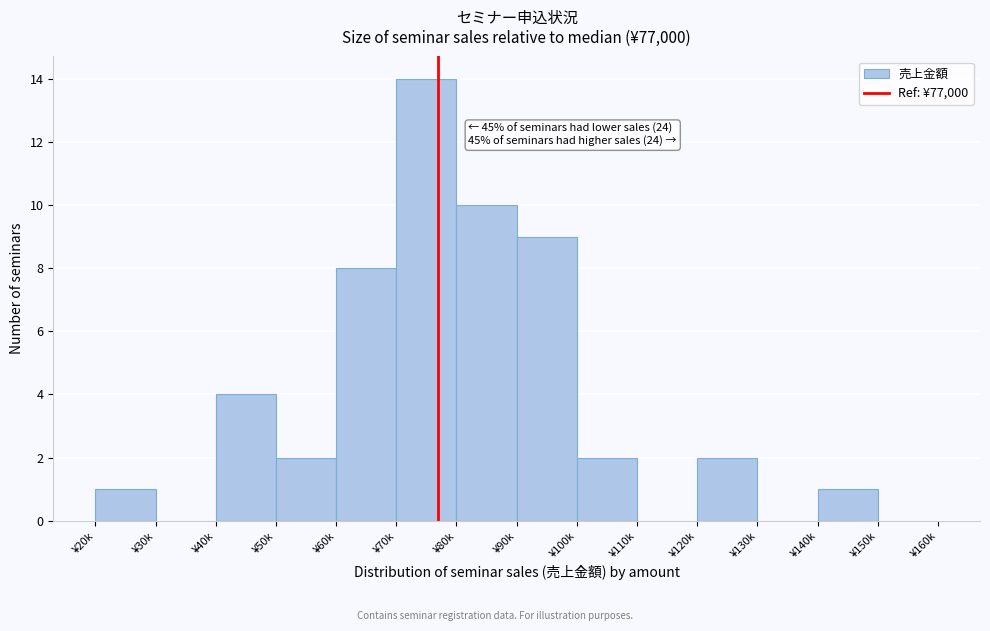

Reading right to left, what are all the values shown in this chart?

¥150k=0	¥140k=1	¥130k=0	¥120k=2	¥110k=0	¥100k=2	¥90k=9	¥80k=10	¥70k=14	¥60k=8	¥50k=2	¥40k=4	¥30k=0	¥20k=1